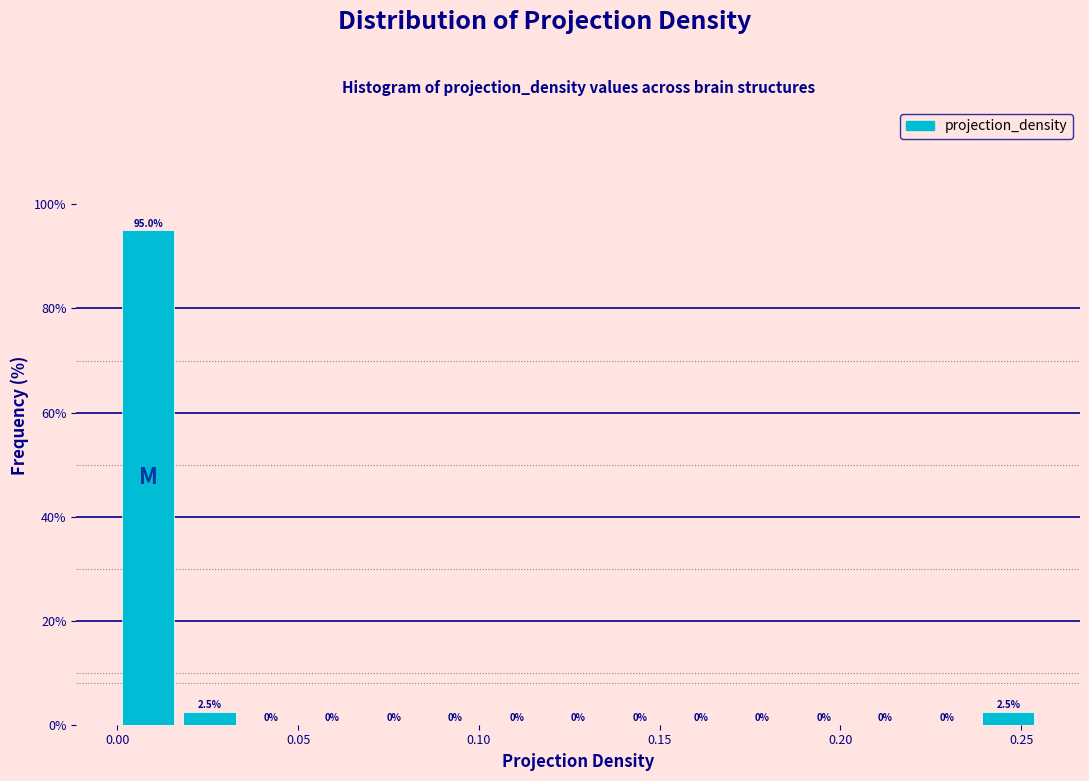

Read against the x-axis, roughly where is the centre of the tallest bar?

0.010